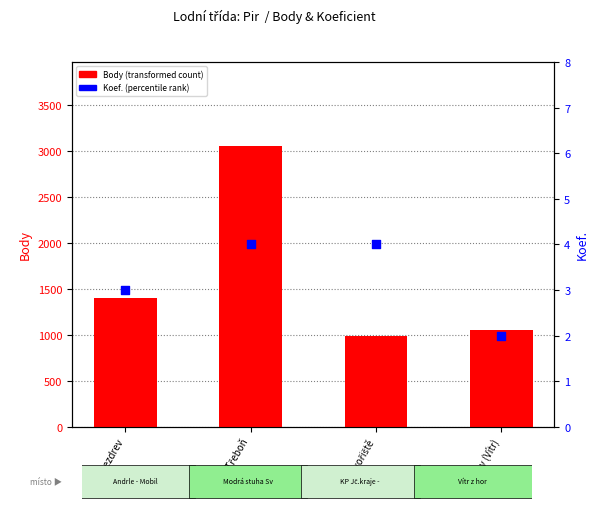

What is the total value across all series at Svět - Třeboň?

3059